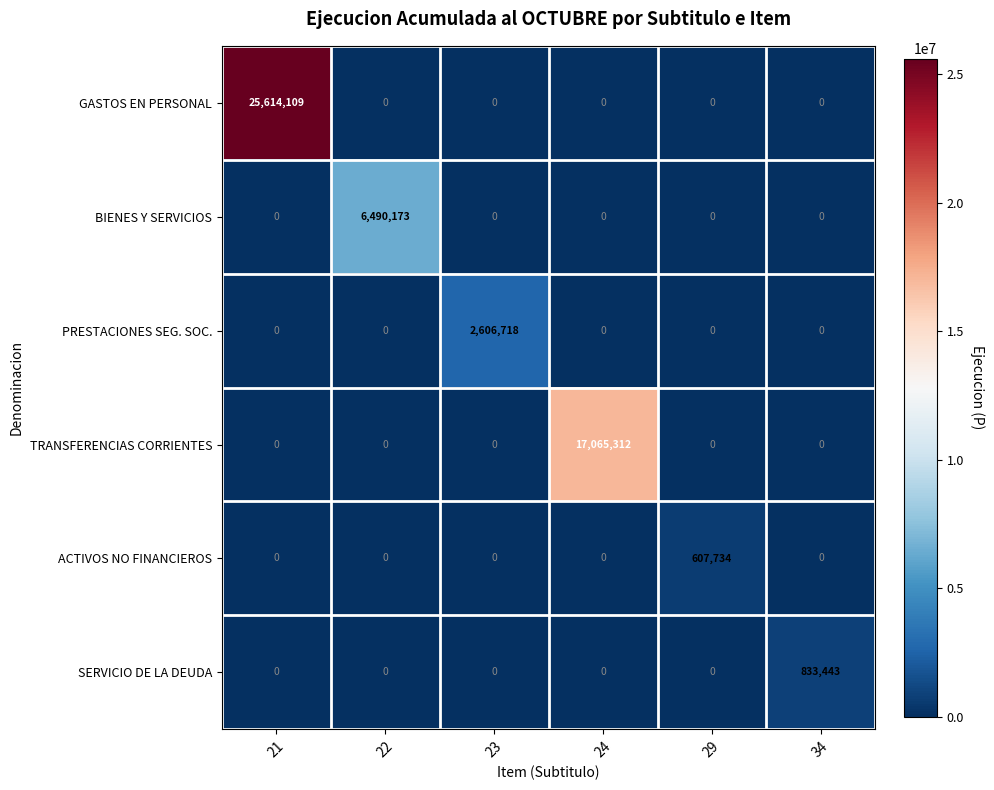

The SERVICIO DE LA DEUDA series shows 0 at 21. True or false?

True